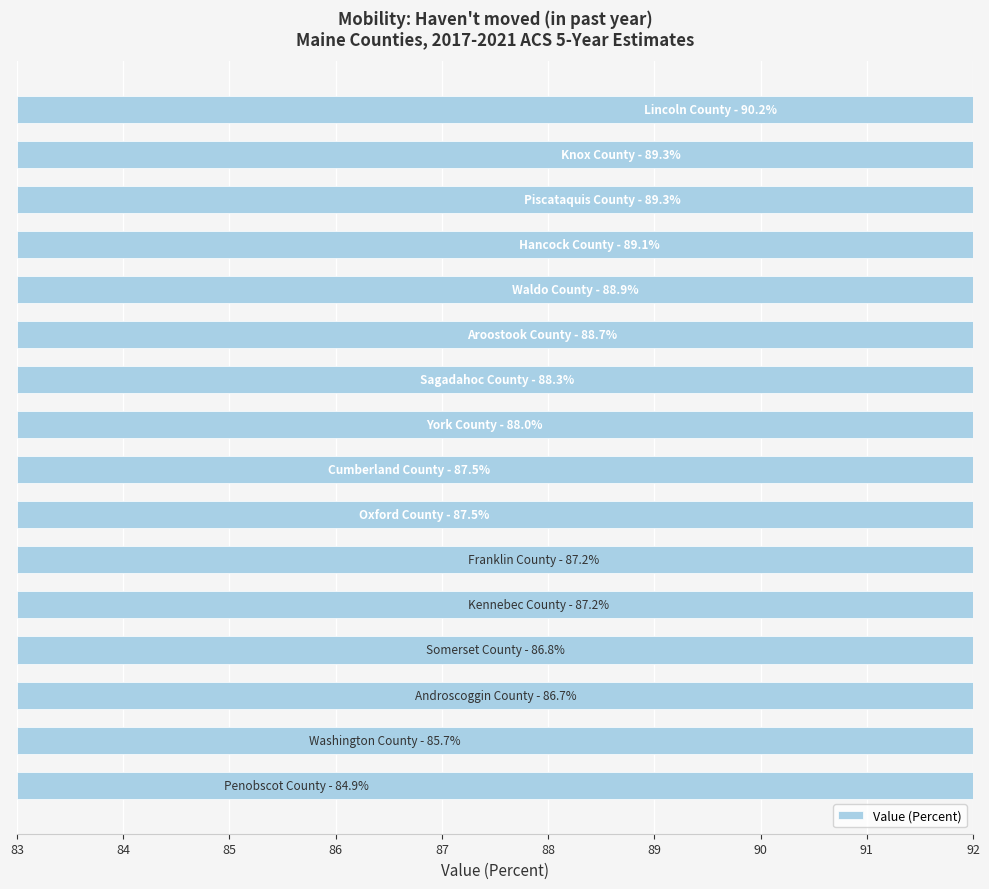

How many data points are above 88?

7